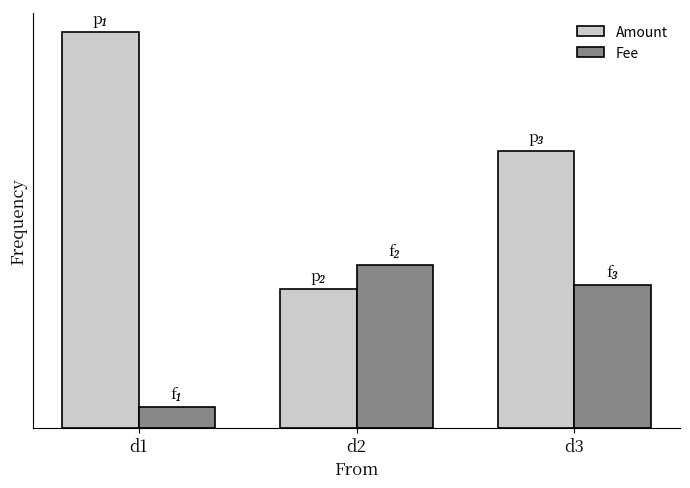

What are all the series names shown in the legend?

Amount, Fee